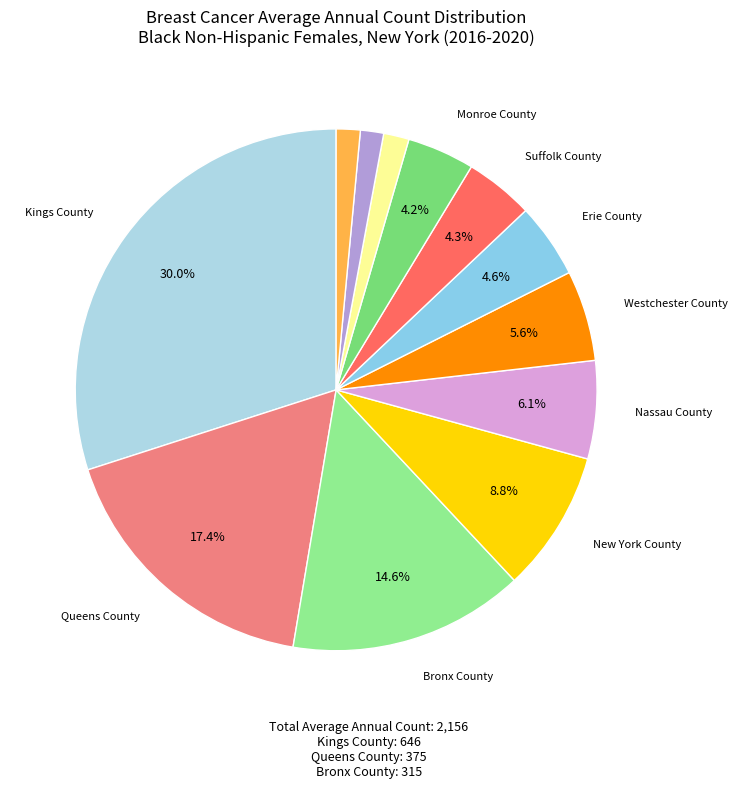

How many slices are in this pie chart?

12